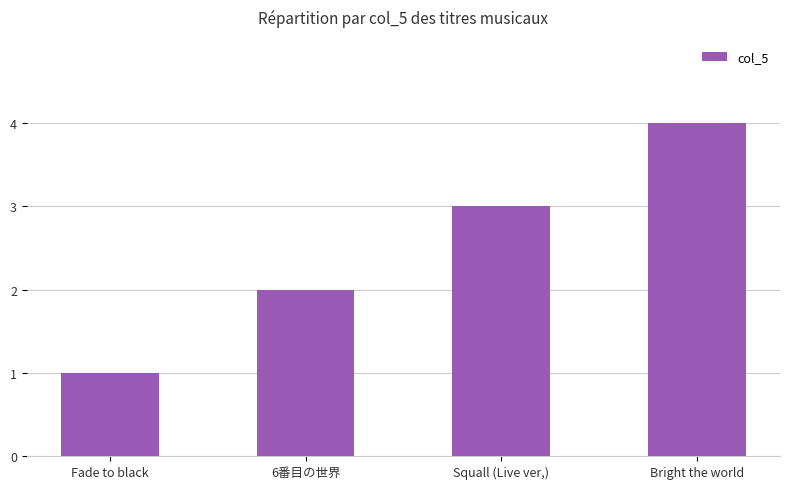

What is the label of the 3rd bar from the right?

6番目の世界